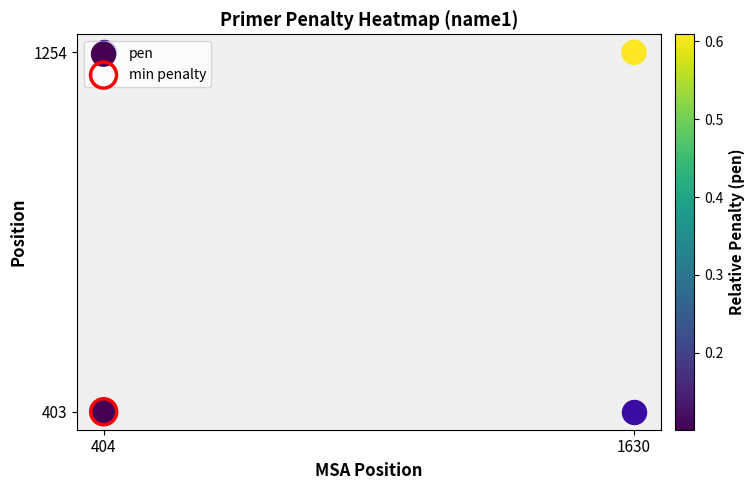

Where is the data nearest to the value 828?

404